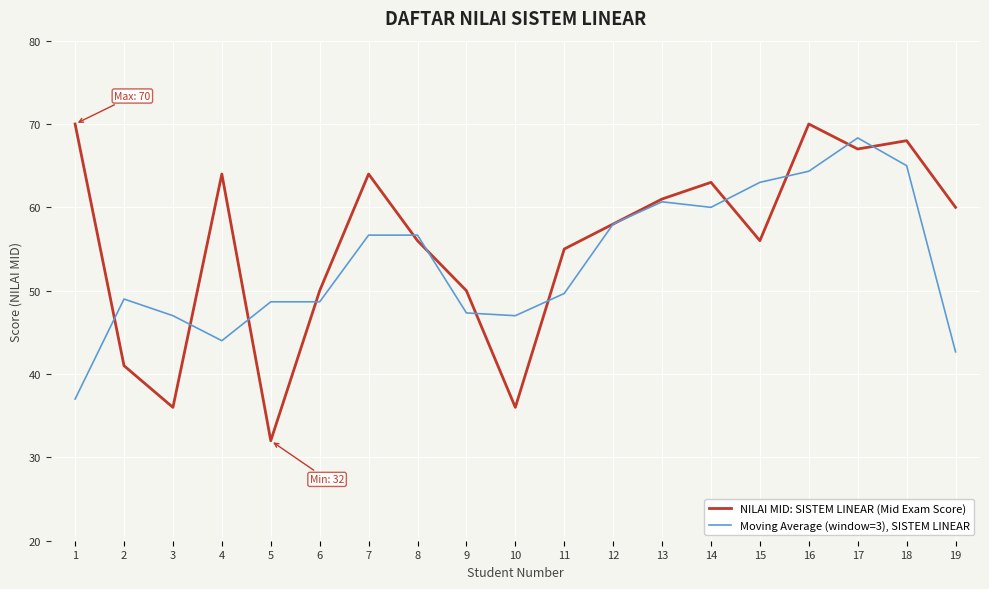

Rank the series by their average value, from lowest to highest.

Moving Average (window=3), SISTEM LINEAR, NILAI MID: SISTEM LINEAR (Mid Exam Score)